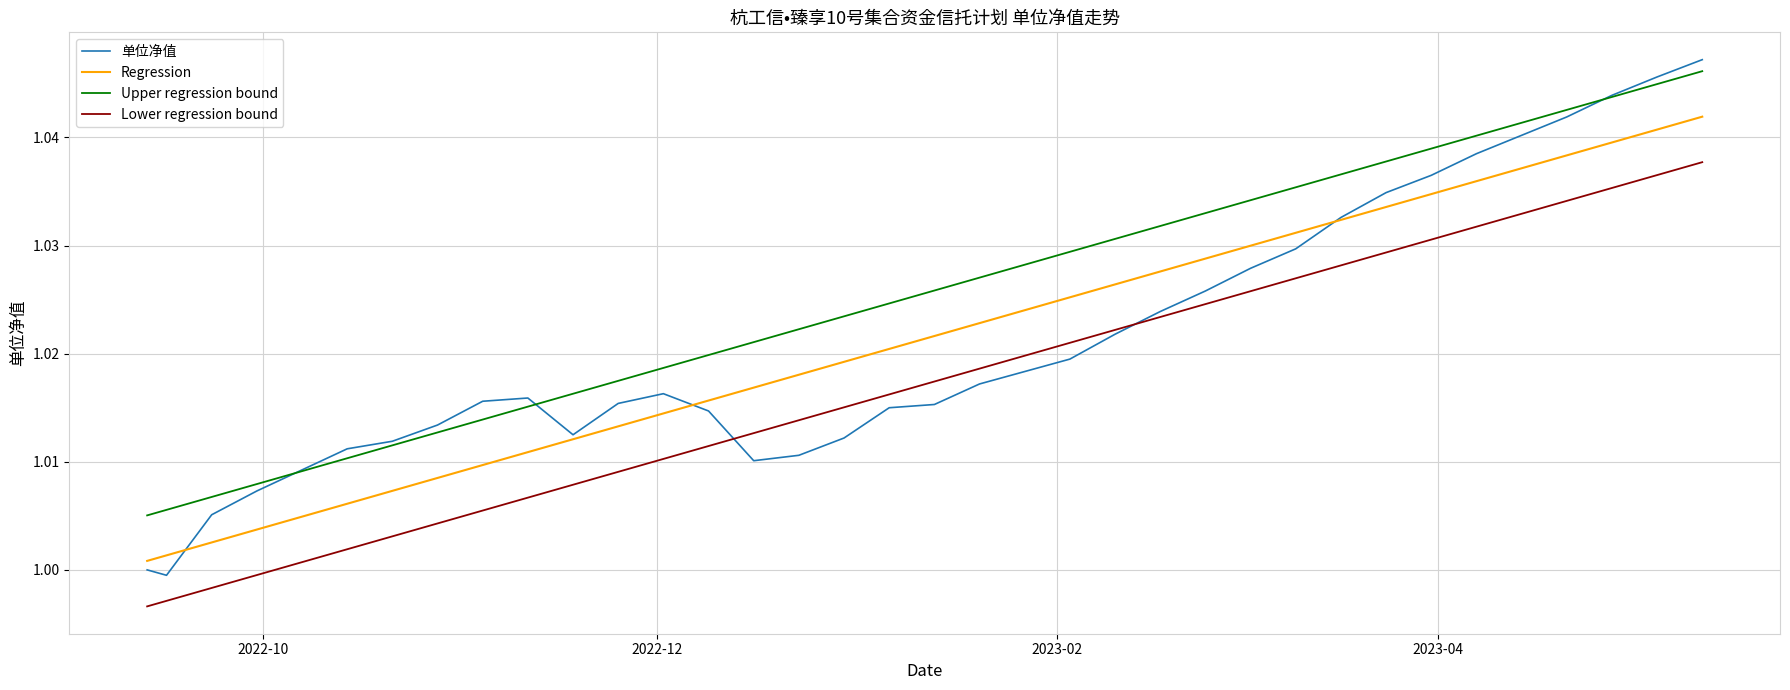

At how many categories does at least one series exceed 1?

34